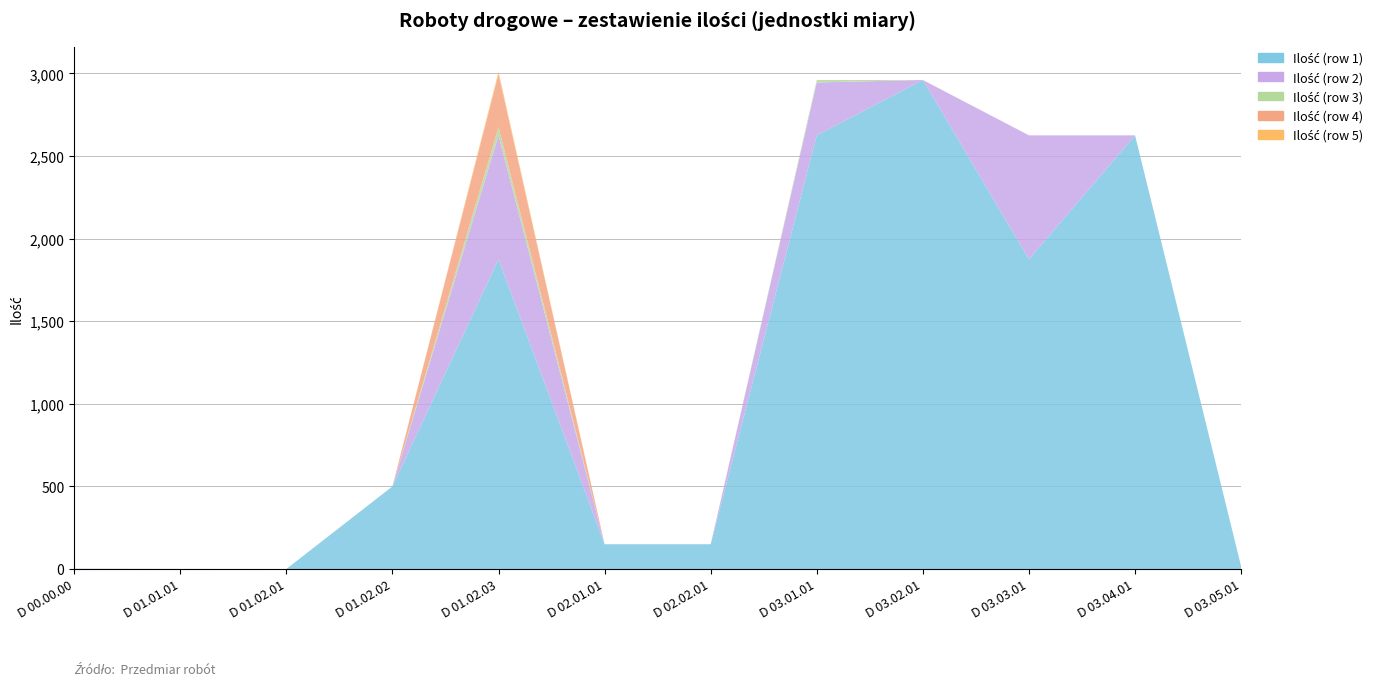

Reading right to left, extract all data points from this chart.

Ilość (row 1): D 03.05.01=15.0	D 03.04.01=2625.0	D 03.03.01=1875.0	D 03.02.01=2960.0	D 03.01.01=2625.0	D 02.02.01=150.0	D 02.01.01=150.0	D 01.02.03=1875.0	D 01.02.02=500.0	D 01.02.01=0.1	D 01.01.01=0.6	D 00.00.00=1.0
Ilość (row 2): D 03.05.01=0.0	D 03.04.01=0.0	D 03.03.01=750.0	D 03.02.01=0.0	D 03.01.01=320.0	D 02.02.01=0.0	D 02.01.01=0.0	D 01.02.03=750.0	D 01.02.02=0.0	D 01.02.01=0.0	D 01.01.01=0.0	D 00.00.00=1.0
Ilość (row 3): D 03.05.01=0.0	D 03.04.01=0.0	D 03.03.01=0.0	D 03.02.01=0.0	D 03.01.01=15.0	D 02.02.01=0.0	D 02.01.01=0.0	D 01.02.03=50.0	D 01.02.02=0.0	D 01.02.01=0.0	D 01.01.01=0.0	D 00.00.00=0.0
Ilość (row 4): D 03.05.01=0.0	D 03.04.01=0.0	D 03.03.01=0.0	D 03.02.01=0.0	D 03.01.01=0.0	D 02.02.01=0.0	D 02.01.01=0.0	D 01.02.03=320.0	D 01.02.02=0.0	D 01.02.01=0.0	D 01.01.01=0.0	D 00.00.00=0.0
Ilość (row 5): D 03.05.01=0.0	D 03.04.01=0.0	D 03.03.01=0.0	D 03.02.01=0.0	D 03.01.01=0.0	D 02.02.01=0.0	D 02.01.01=0.0	D 01.02.03=15.0	D 01.02.02=0.0	D 01.02.01=0.0	D 01.01.01=0.0	D 00.00.00=0.0